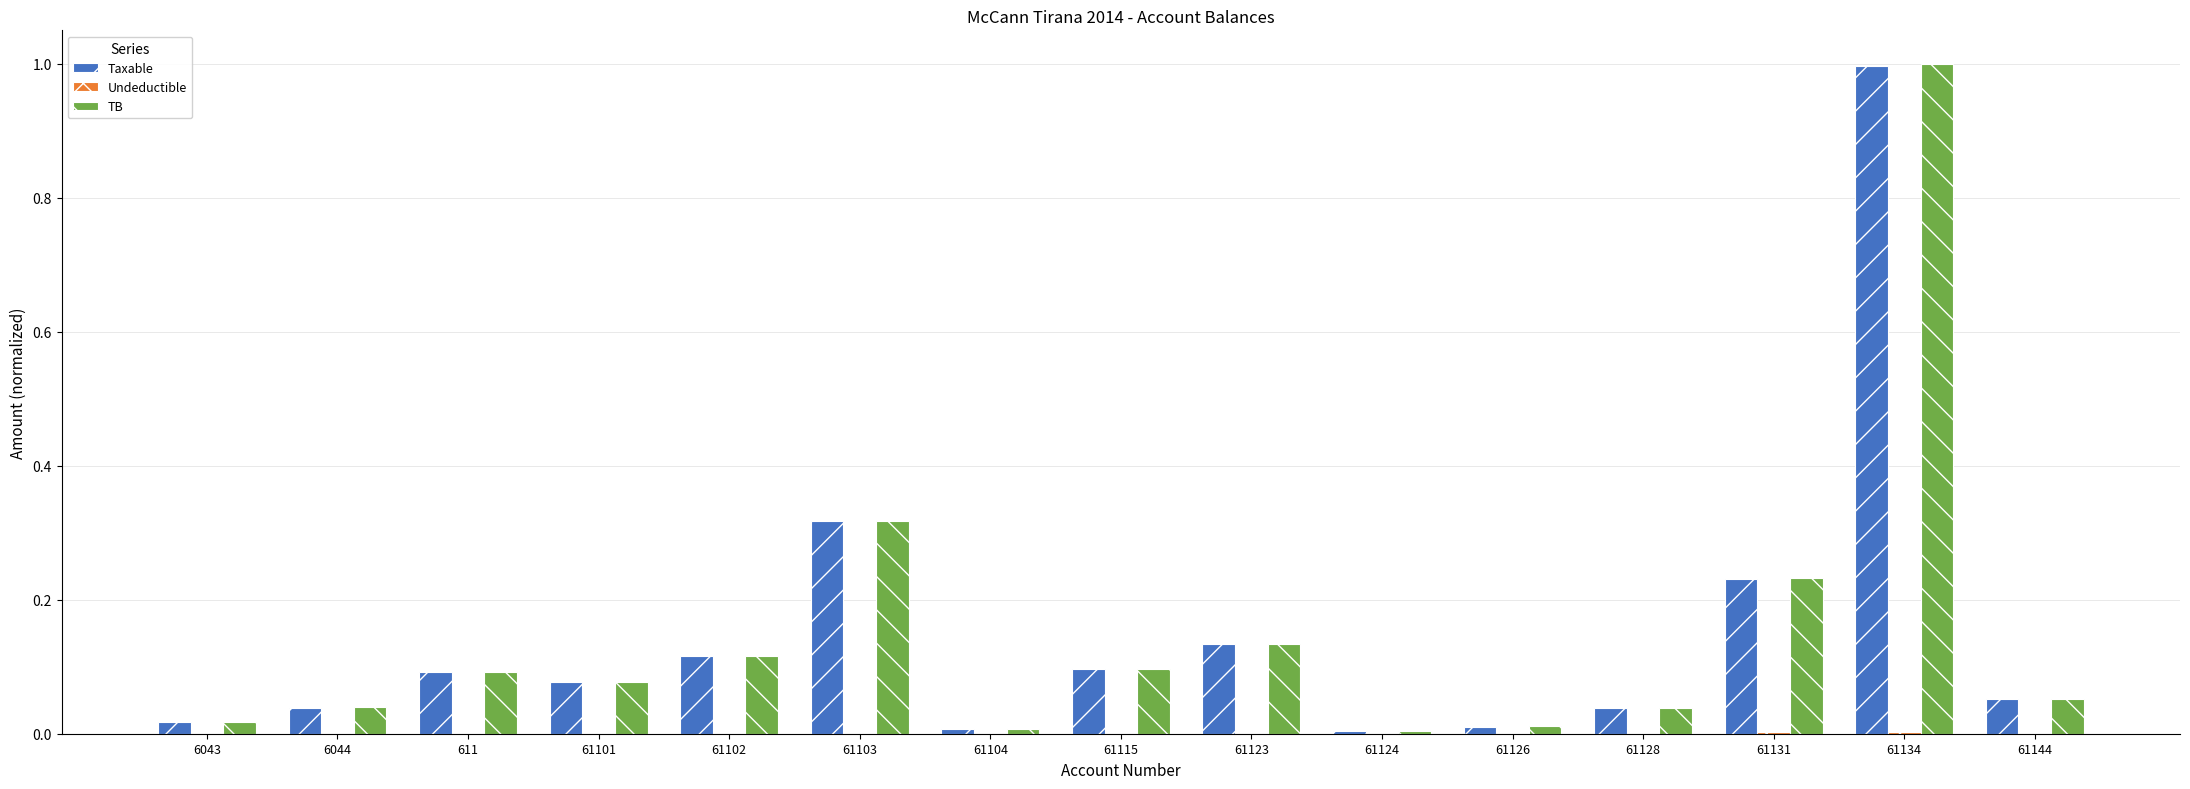

The TB series shows 0.0 at 61144. True or false?

False